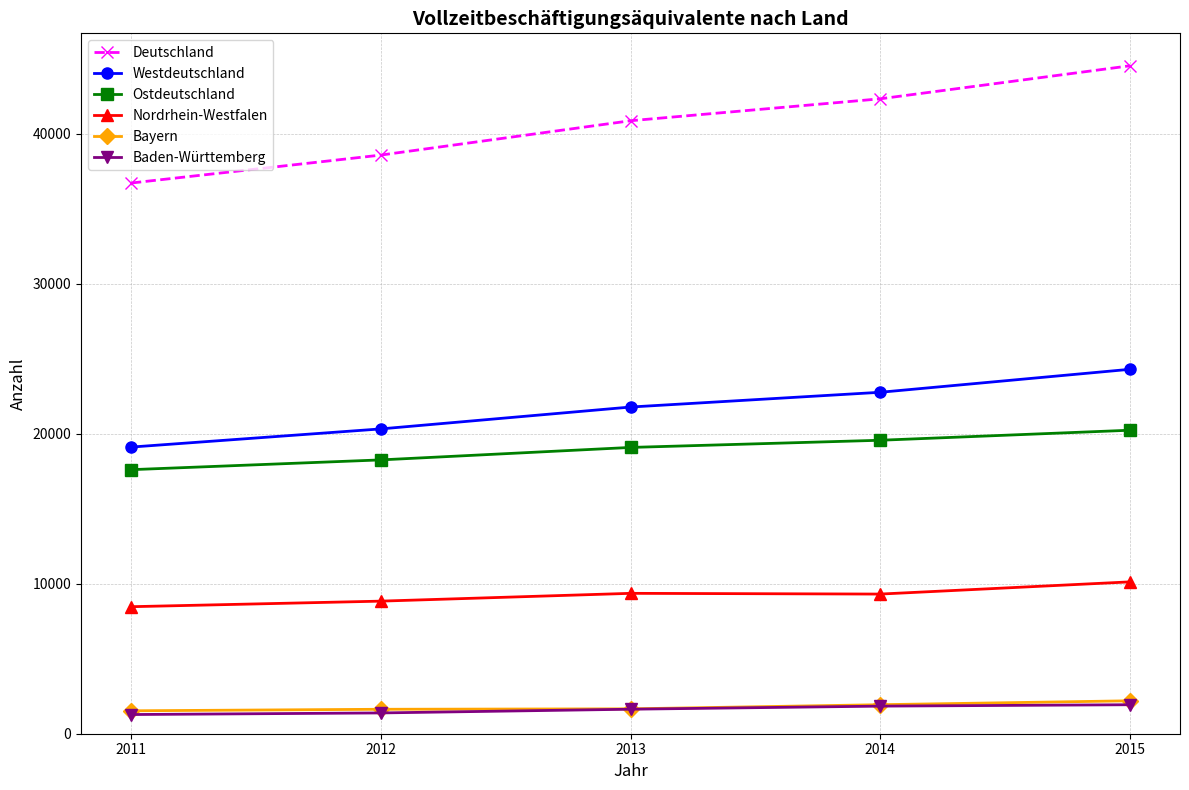

What is the greatest value displayed?

44535